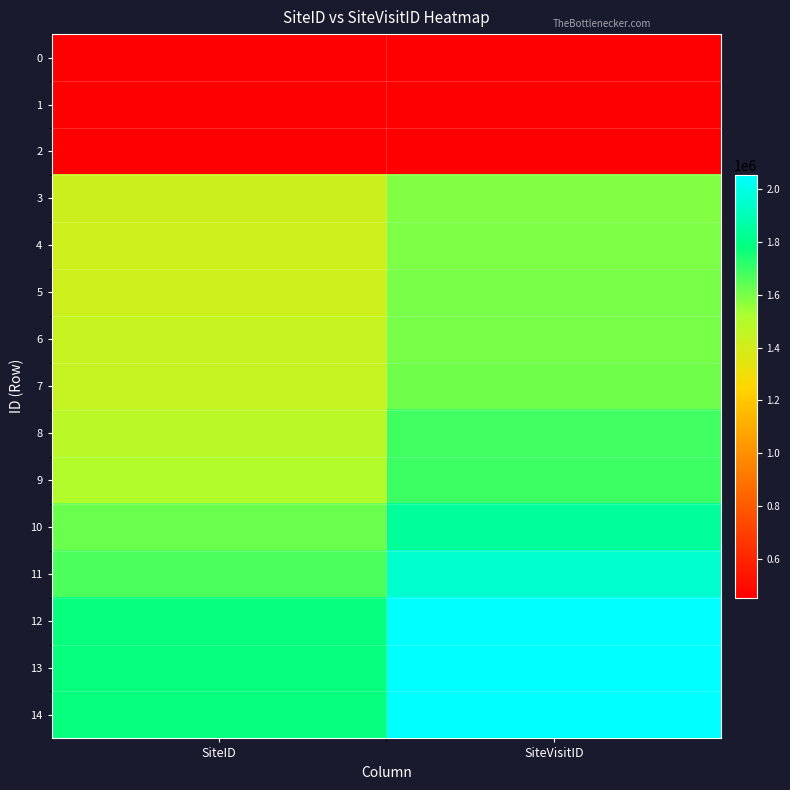

How many distinct data groups are displayed?

15